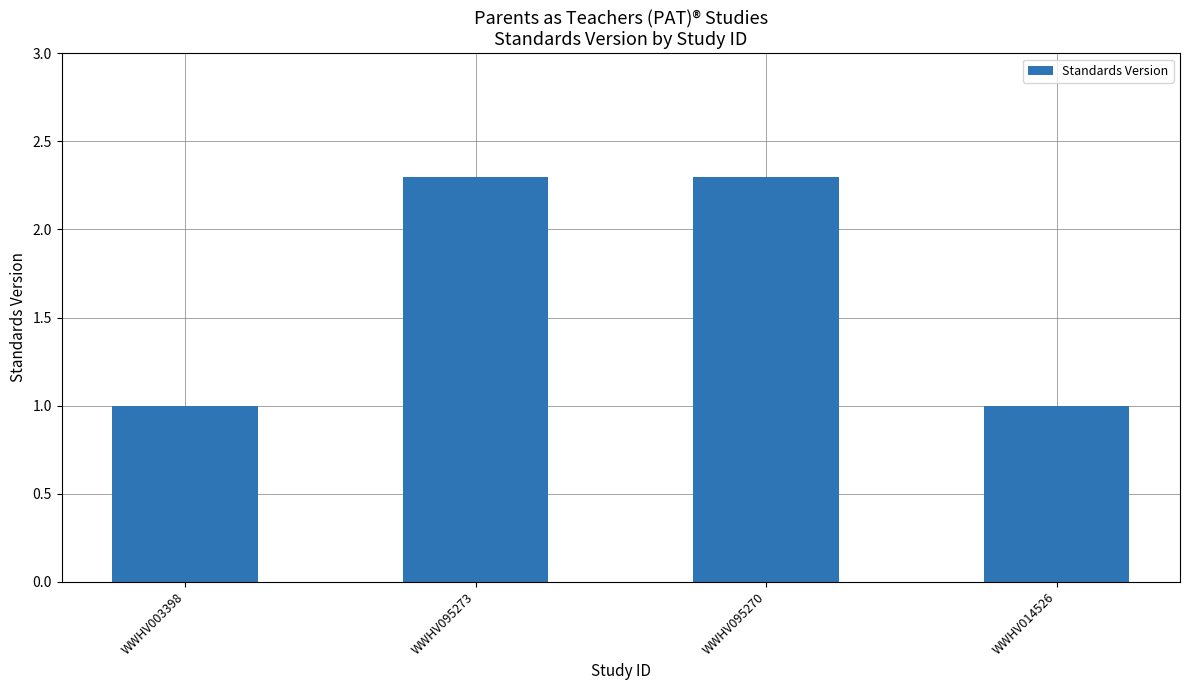

Count the number of categories in the chart.

4